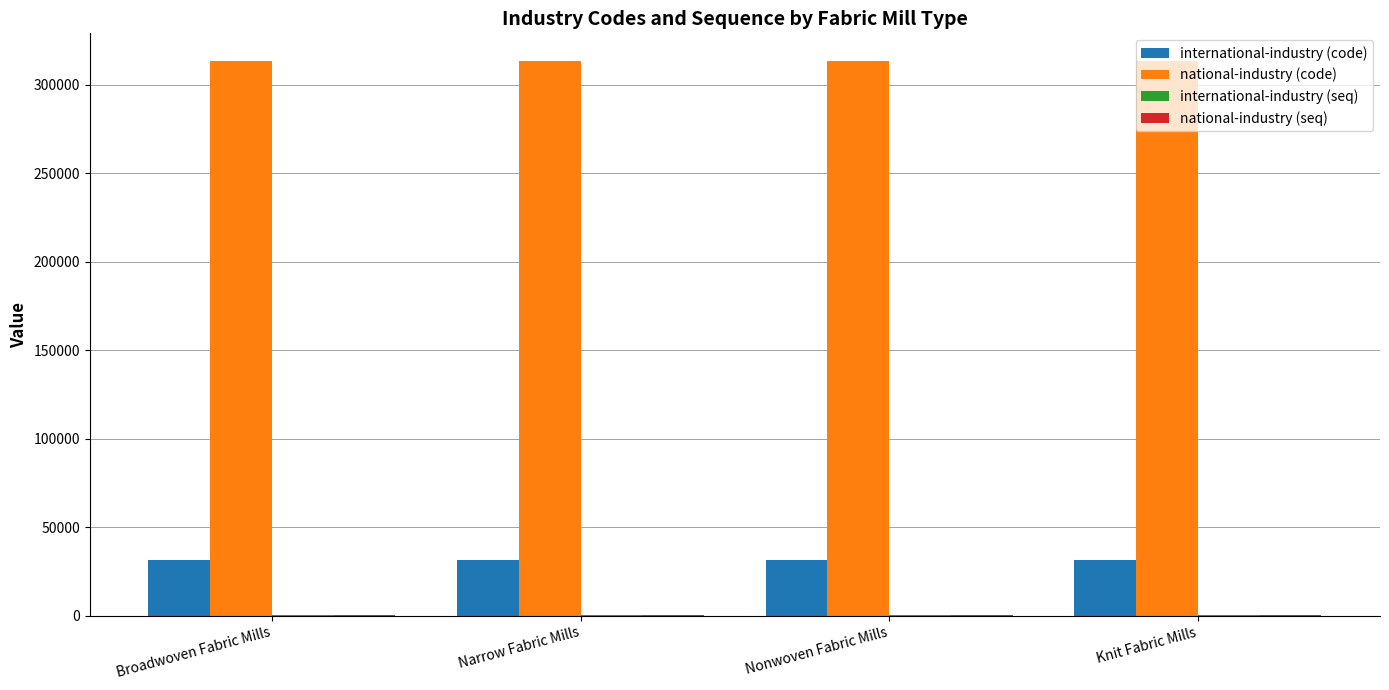

Is it true that international-industry (code) equals 31323 at Nonwoven Fabric Mills?

True